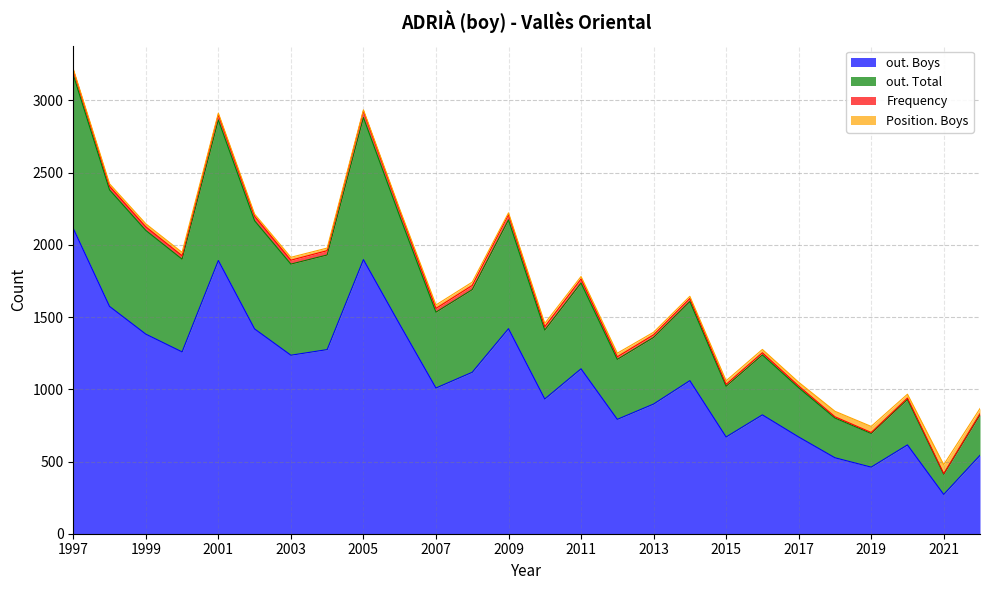

Where does the out. Boys series first go above 1118?

1997